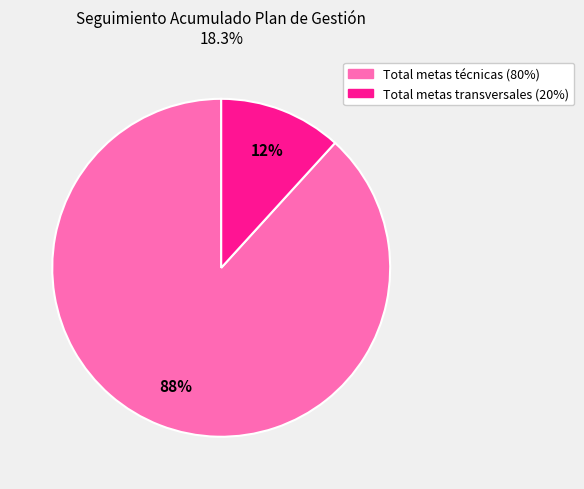

To the nearest percent, what portion does Total metas transversales (20%) represent?

12%